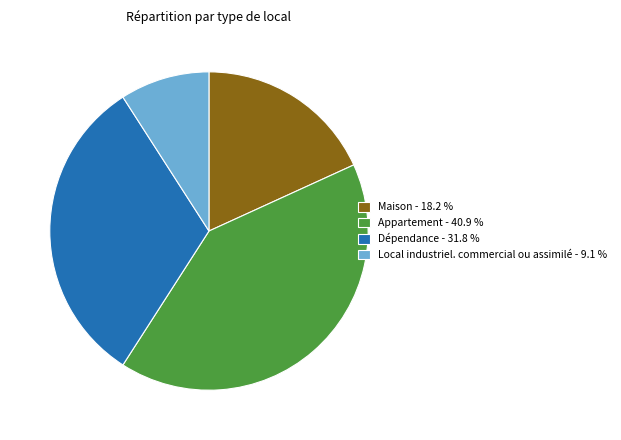

Is there any slice that represents more than half of the pie?

No